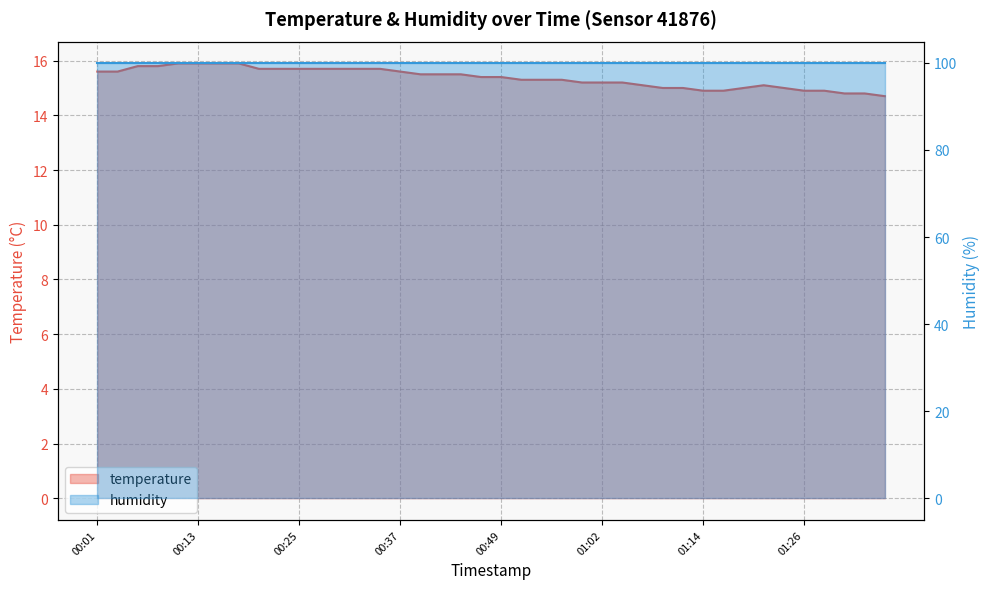

How many interior local peaks (higher than both neighbors) does the data have?

1